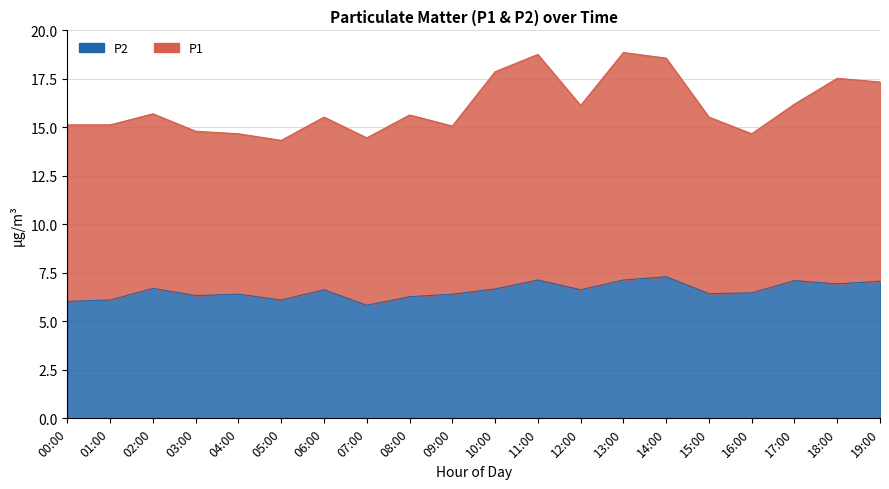

Is the value of P1 at 18:00 greater than the value of P2 at 02:00?

Yes